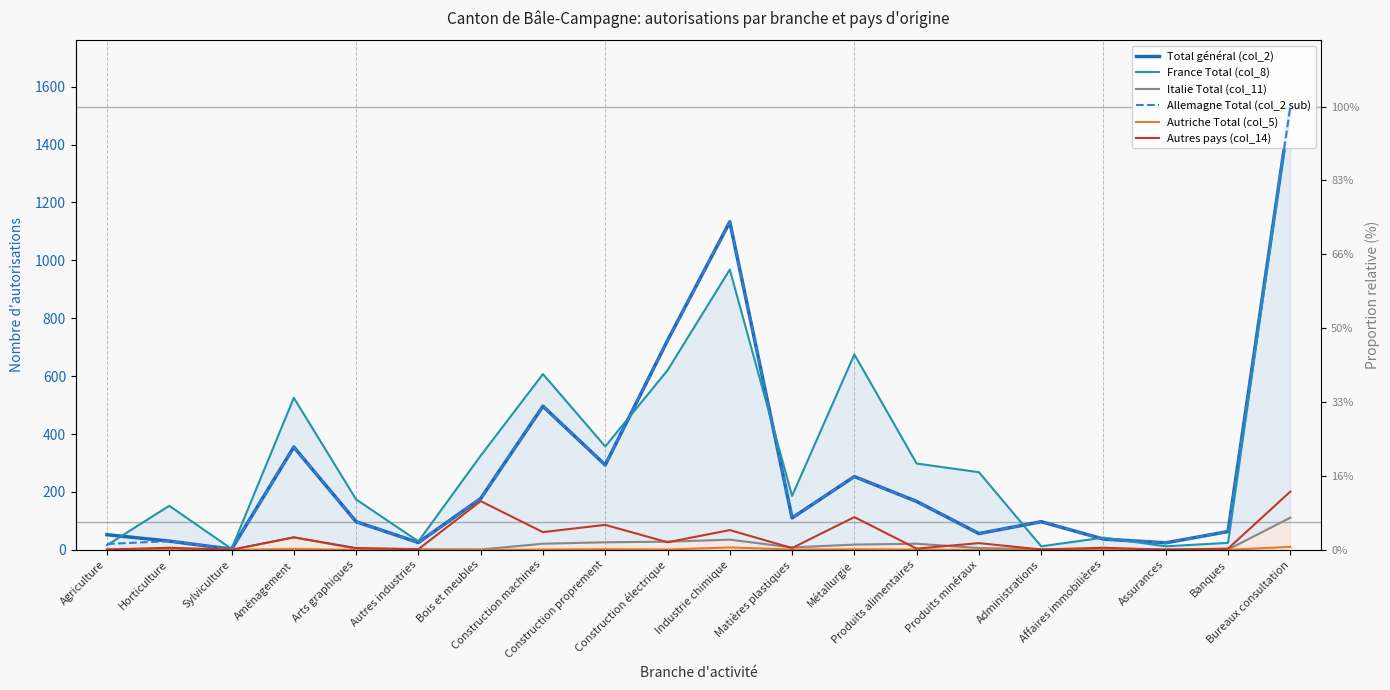

How many interior local peaks does the Total général (col_2) series have?

5